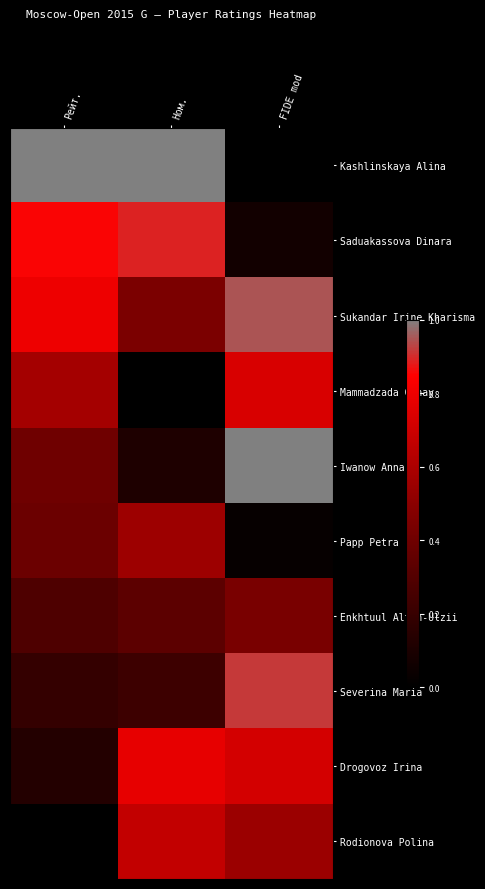

At which category is the sum across all series the highest?

FIDE mod